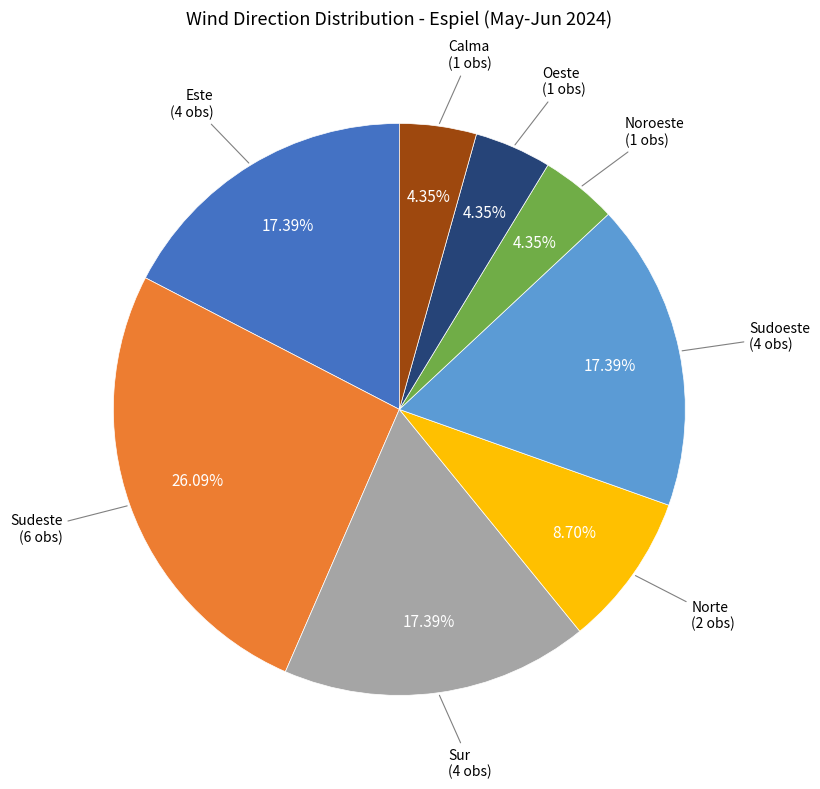

Is there a majority slice in this chart?

No